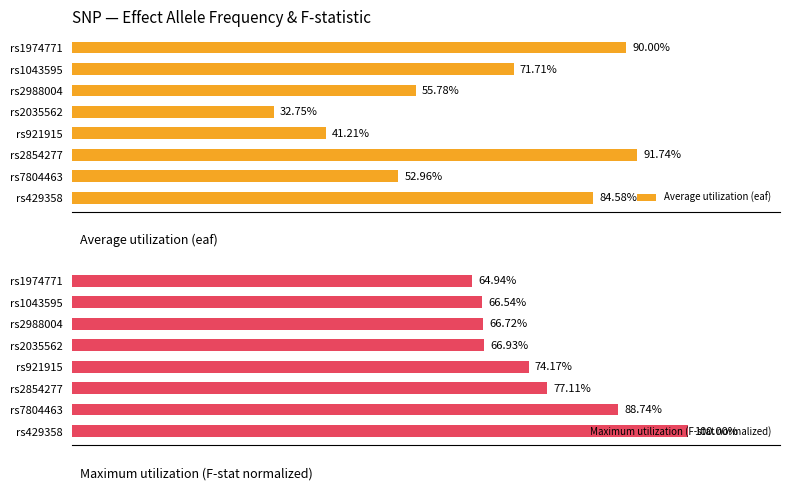

The Maximum utilization (F-stat normalized) series shows 0.4 at rs2035562. True or false?

False